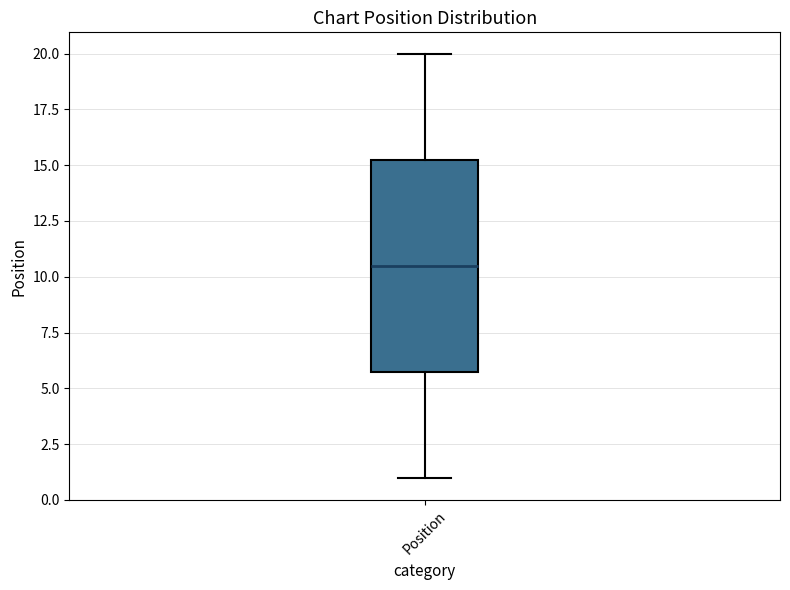

Transcribe this box plot: give where the median line is, the range the box spans, and where the two whiskers end, as read against the y-axis. The values are not printed on the chart, so give them approximately, as read against the axis.

median 10.5, box 6.0 to 15.5, whiskers 1.0 to 20.0